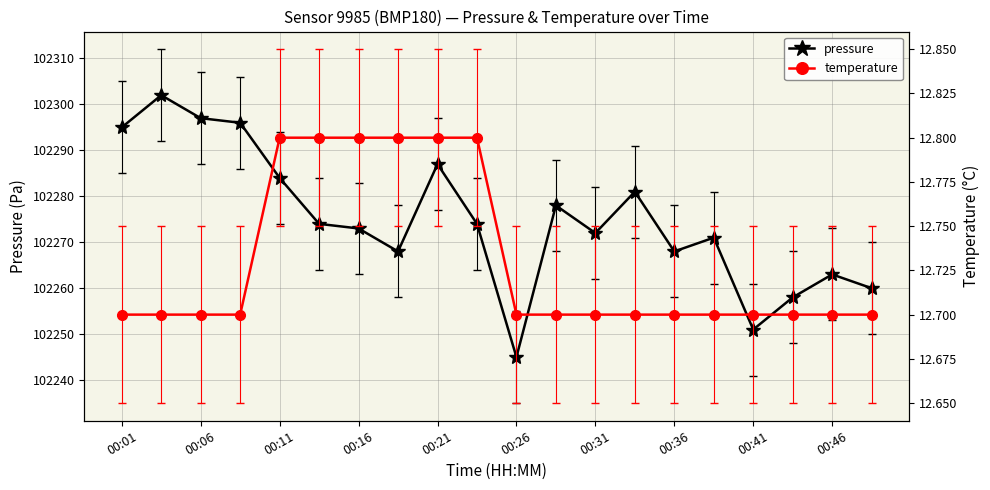

Count the number of categories in the chart.

20